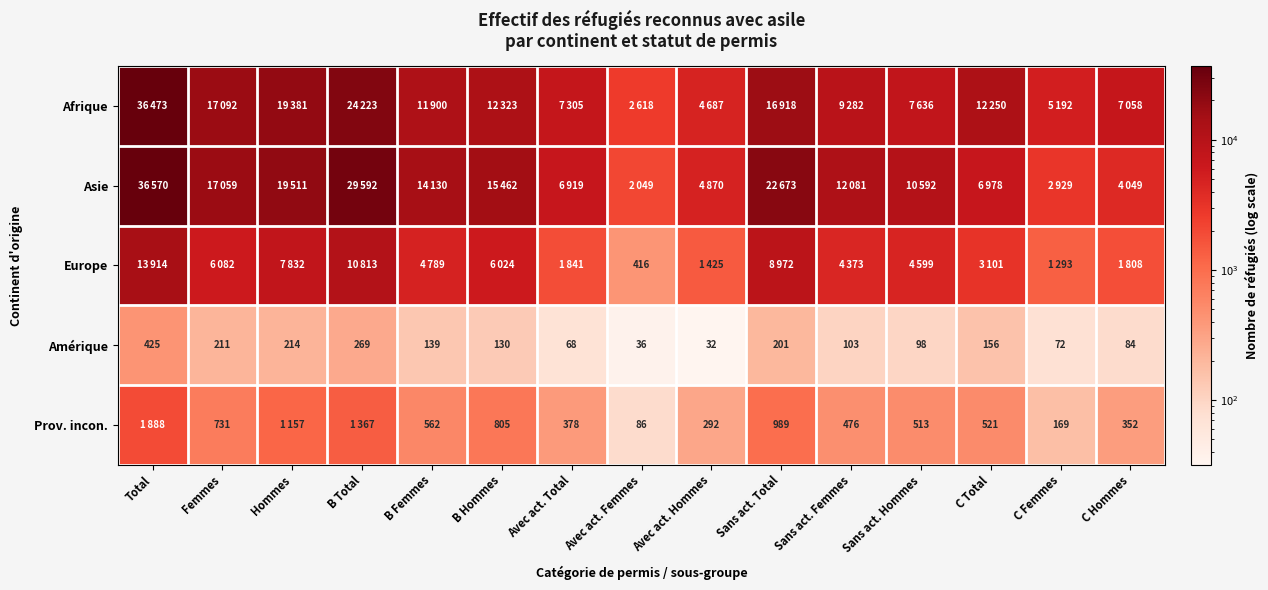

The value of Amérique at Avec act. Total is 68. True or false?

True